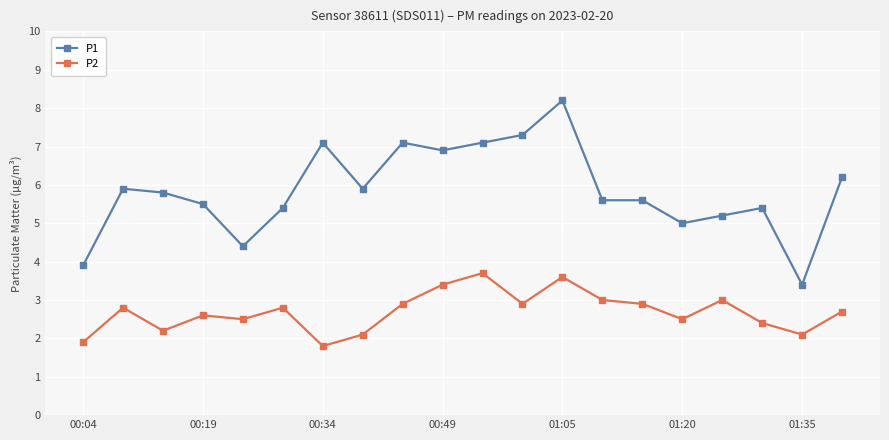

True or false: P2 and P1 intersect in this chart.

False